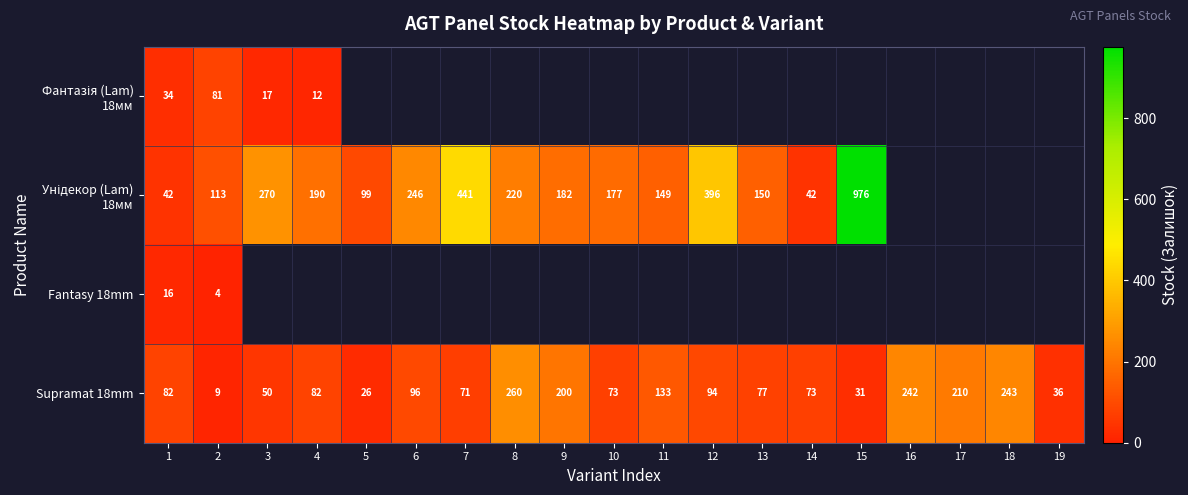

The Supramat 18mm series shows 16 at 2. True or false?

False